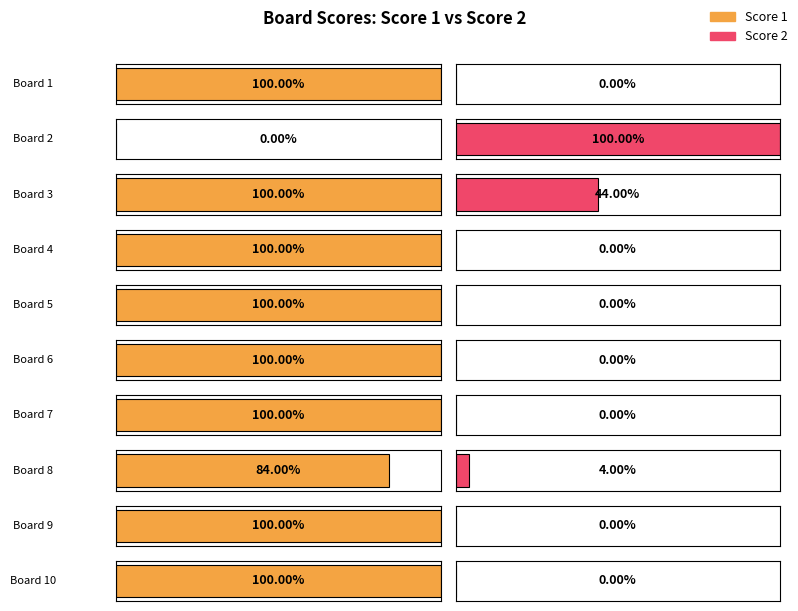

What are all the series names shown in the legend?

Score 1, Score 2